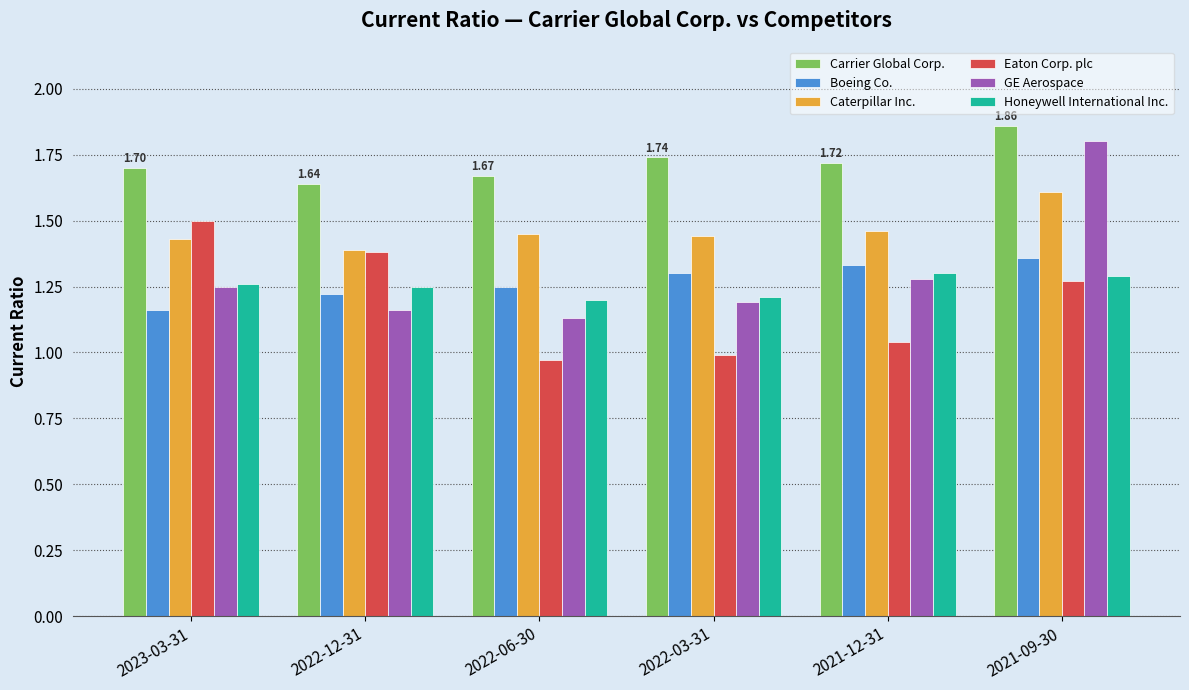

What is the sum of the Carrier Global Corp. values at 2023-03-31 and 2022-06-30?

3.4